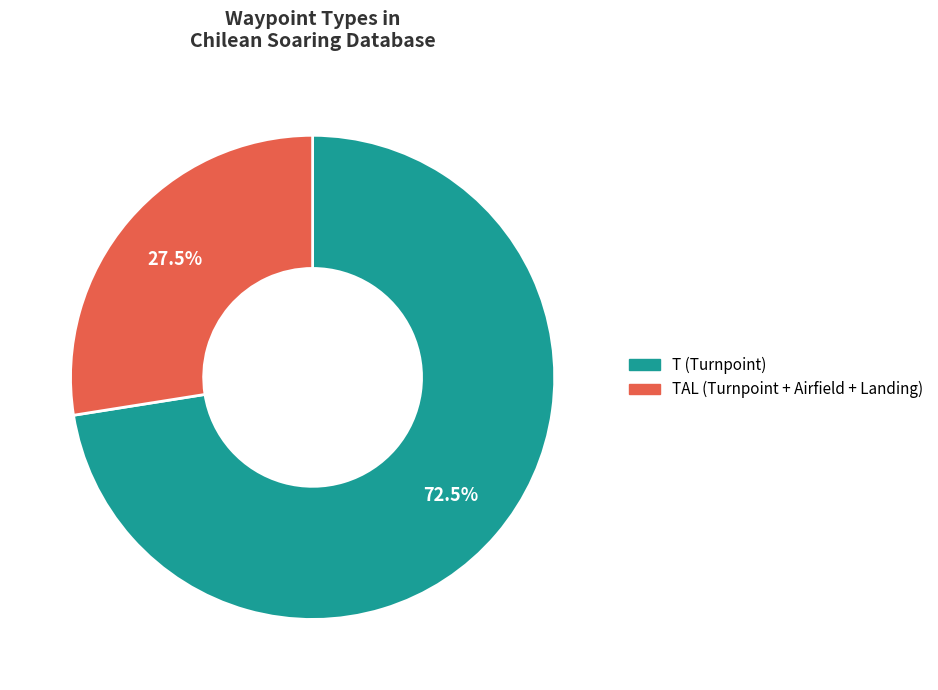

Is there a majority slice in this chart?

Yes